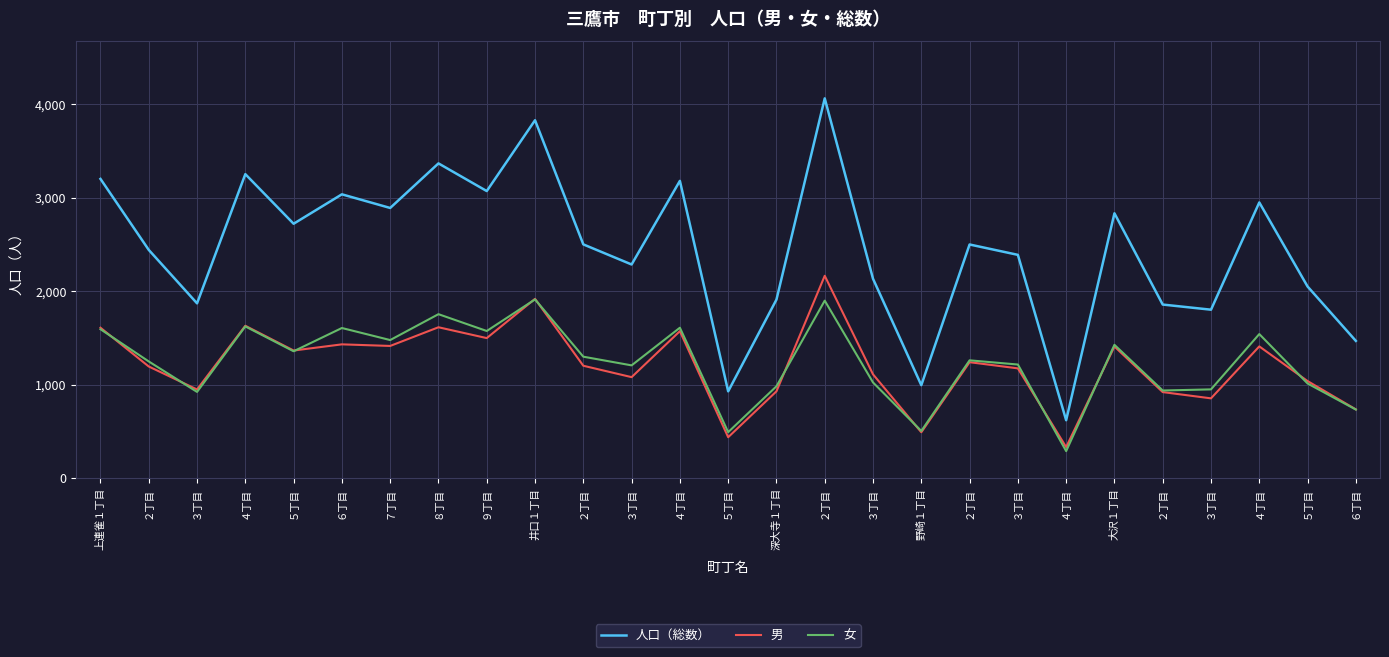

Is it true that 女 equals 1357 at ５丁目?

True